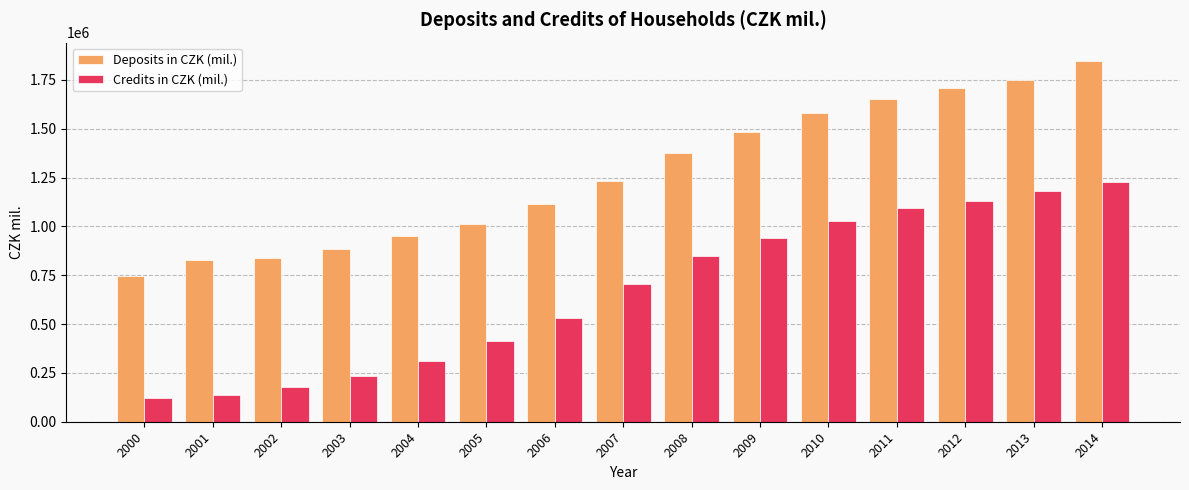

What is the difference between the maximum and minimum values in the Deposits in CZK (mil.) series?

1104888